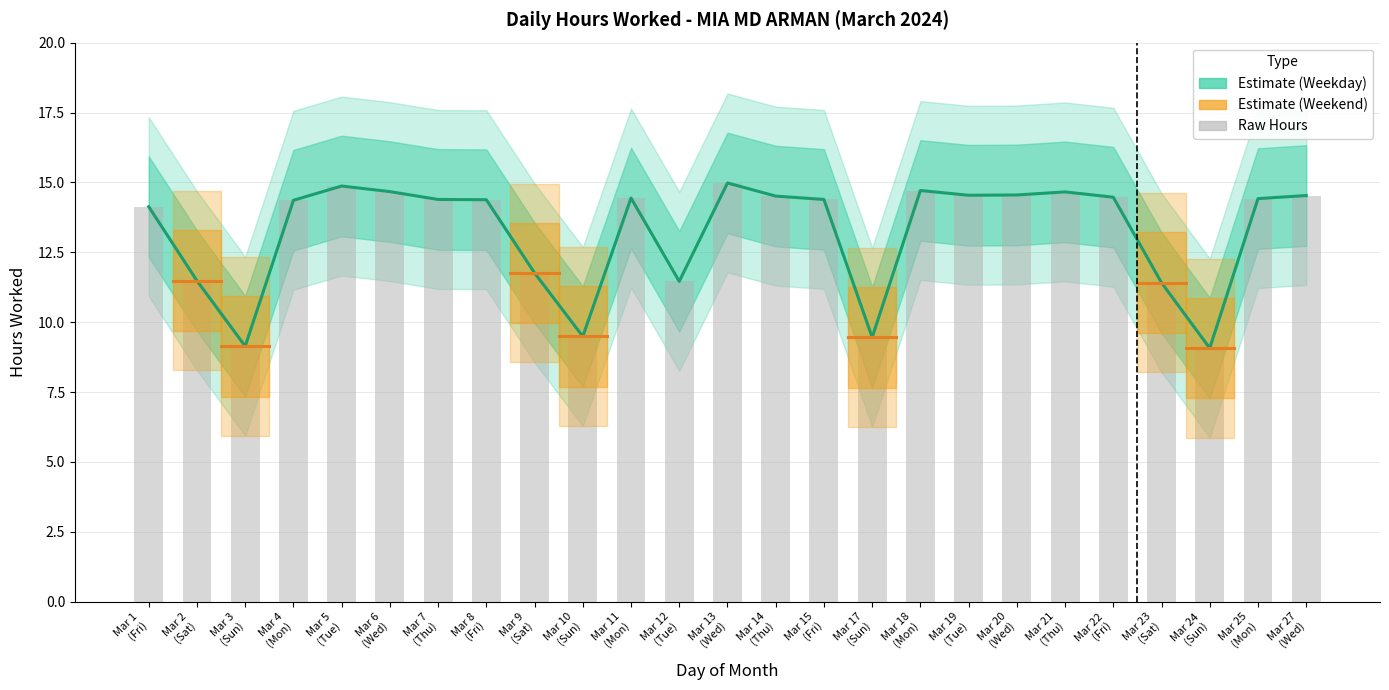

How many data points in Daily Hours (Raw) are less than 14?

8